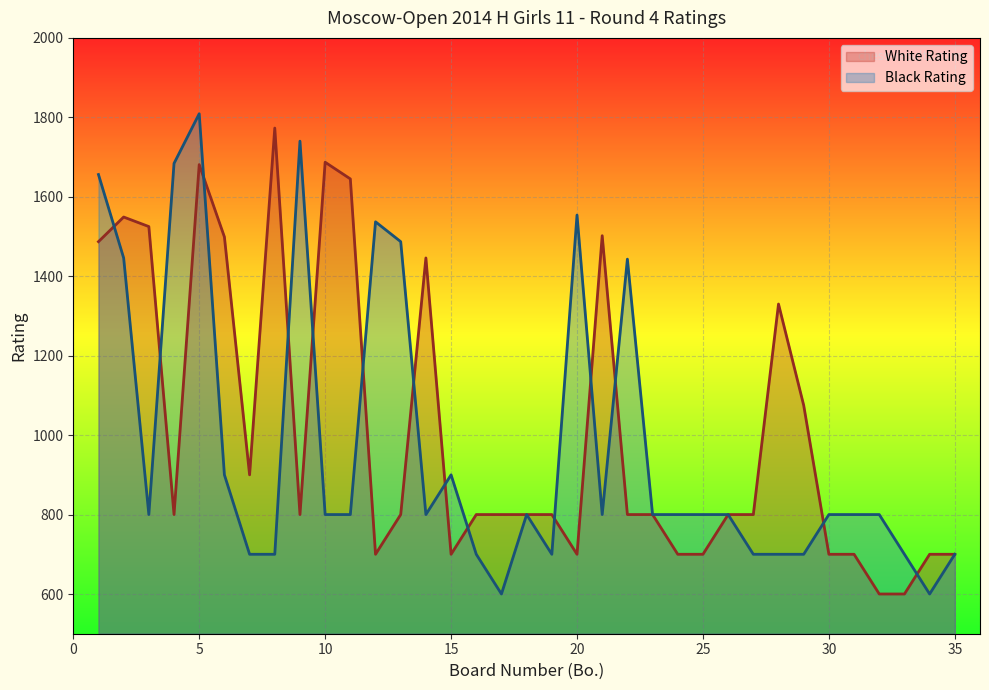

List the series in order of their peak value, lowest first.

White Rating, Black Rating